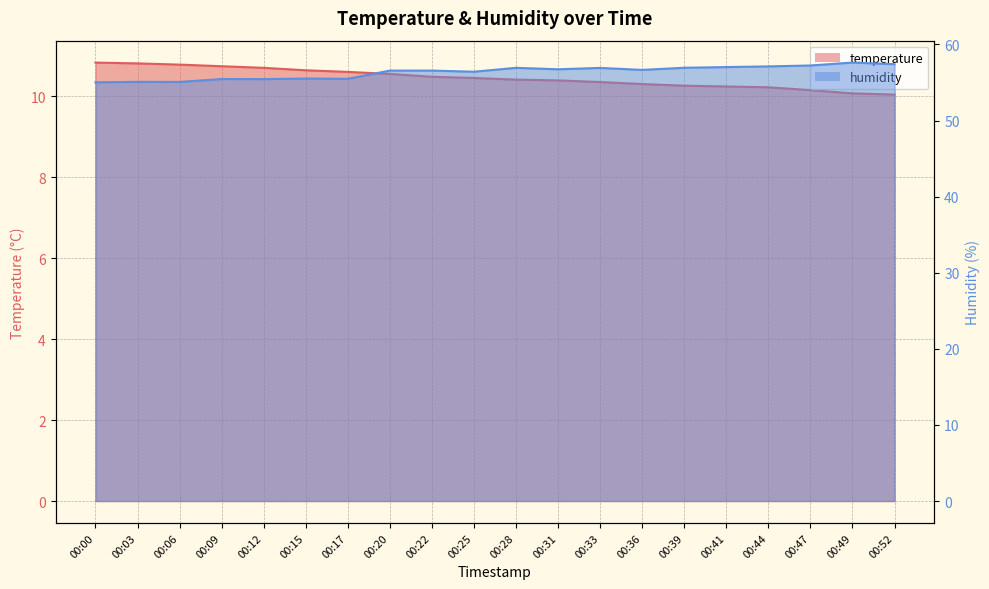

Which category has the lowest value in the temperature series?

00:52